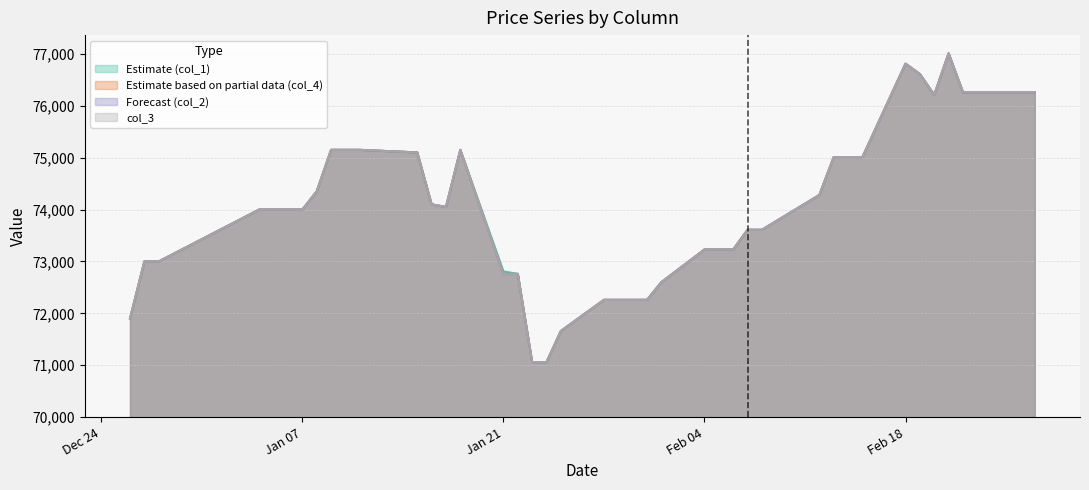

Where does the col_4 series first go above 74050?

2013/01/08